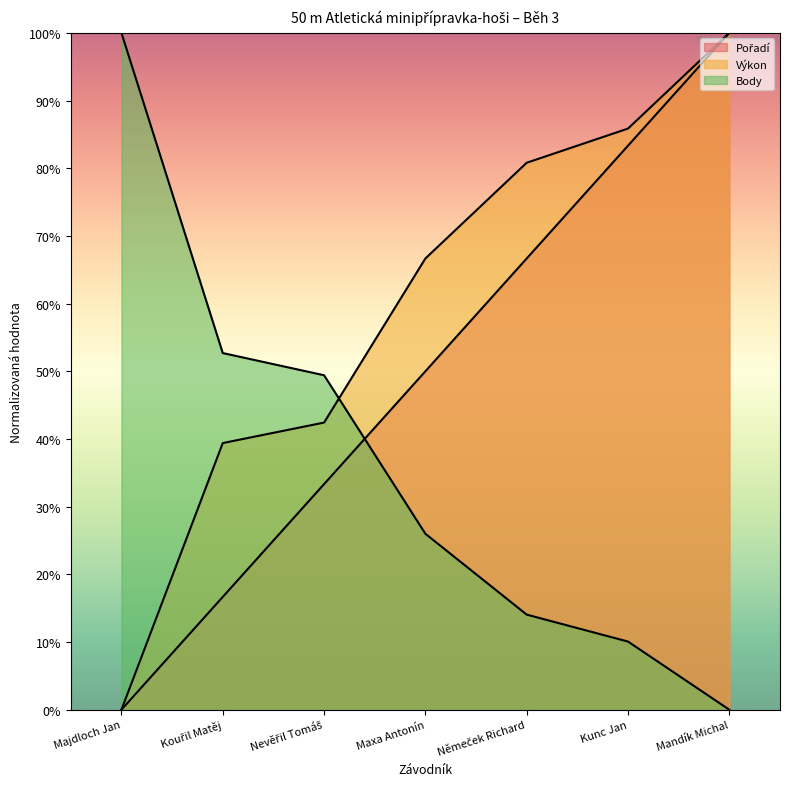

Where does the Výkon series first go above 66?

Maxa Antonín